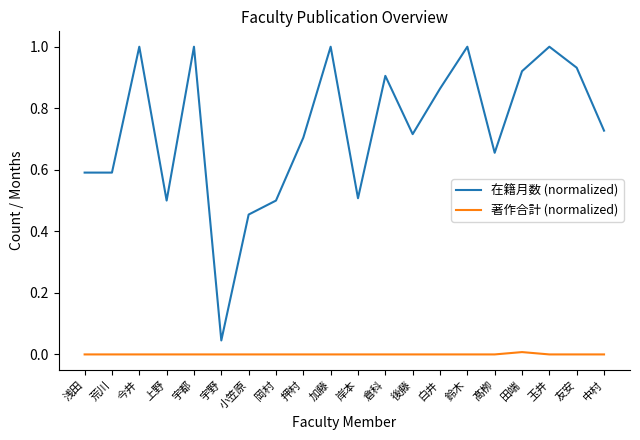

What is the maximum value shown in the chart?

1.0